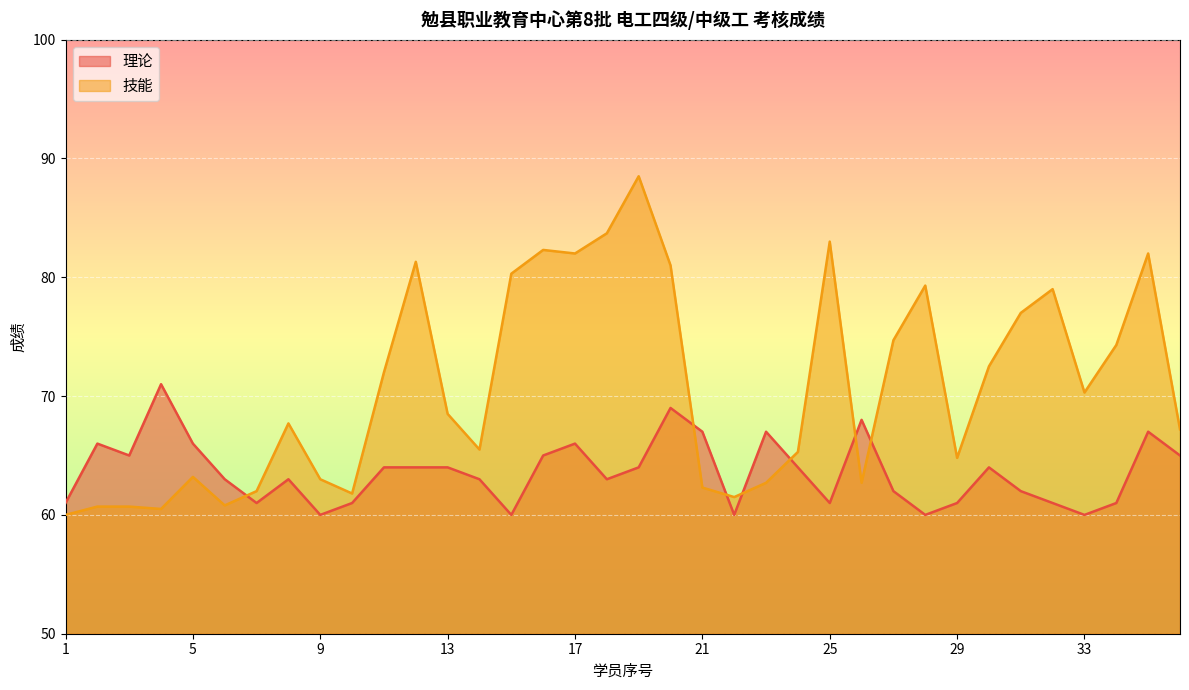

Count the number of data series in this chart.

2